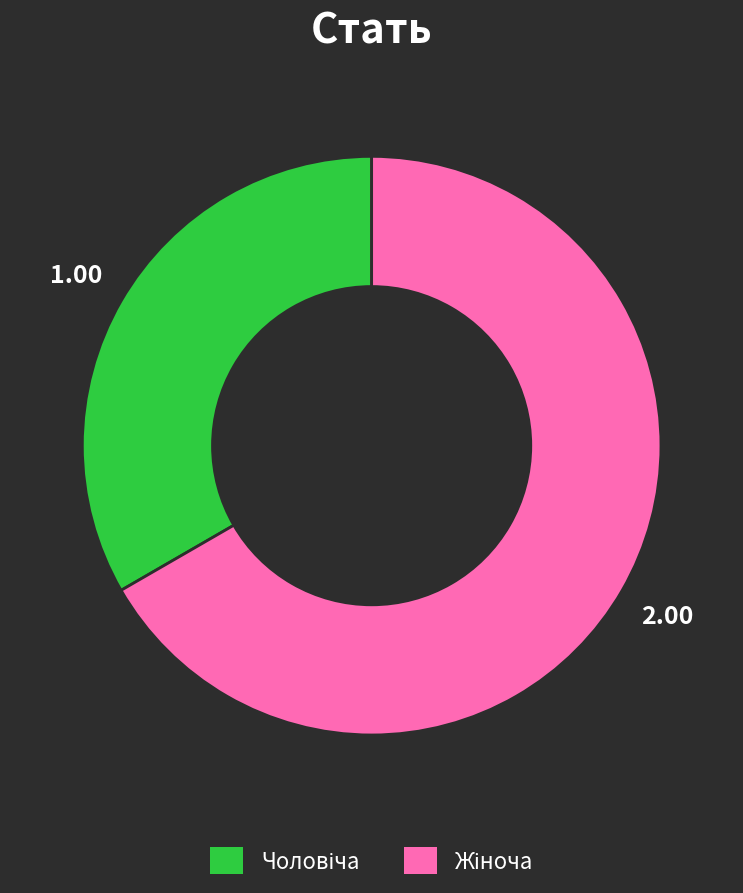

Is there a majority slice in this chart?

Yes